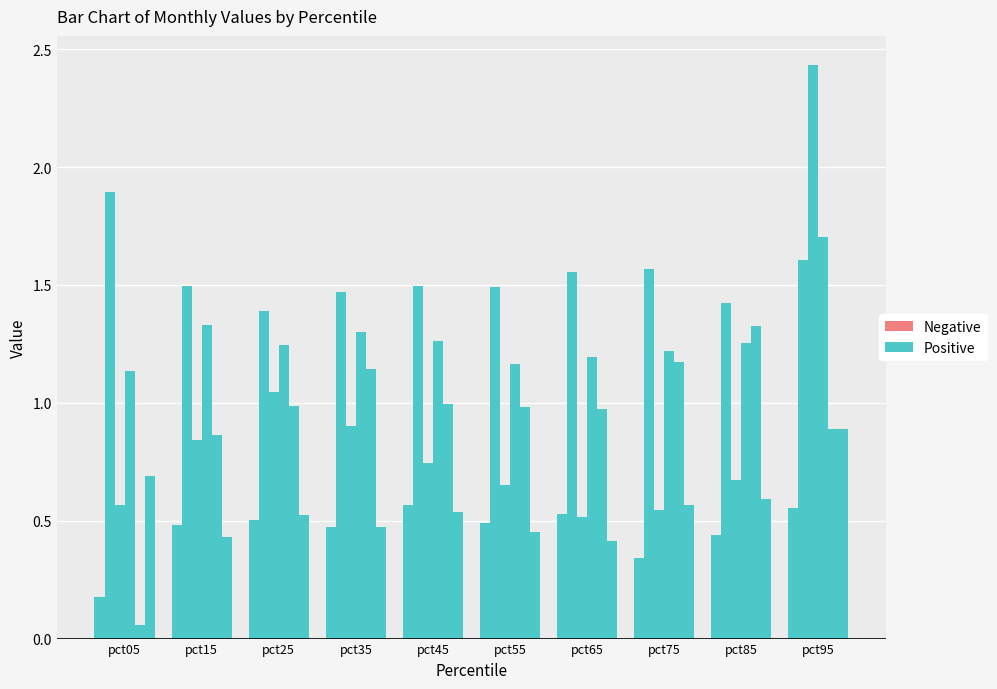

What is the difference between the maximum and minimum values in the Jun series?

0.5